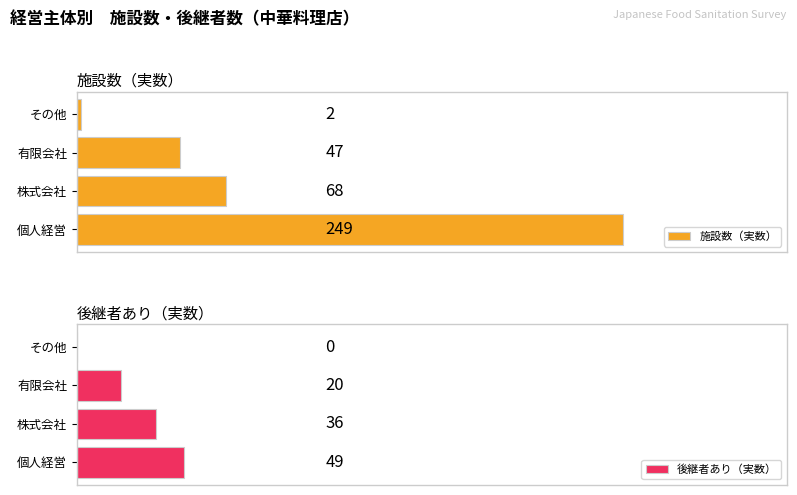

Reading left to right, extract all data points from this chart.

施設数（実数）: 249	68	47	2
後継者あり（実数）: 49	36	20	0